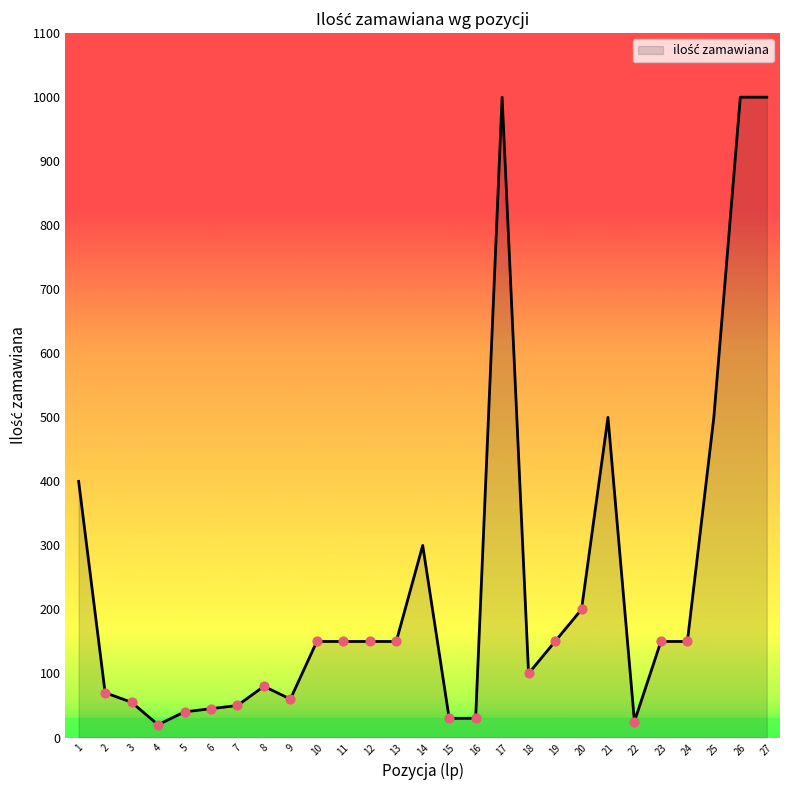

Which has a higher value, 15 or 4?

15